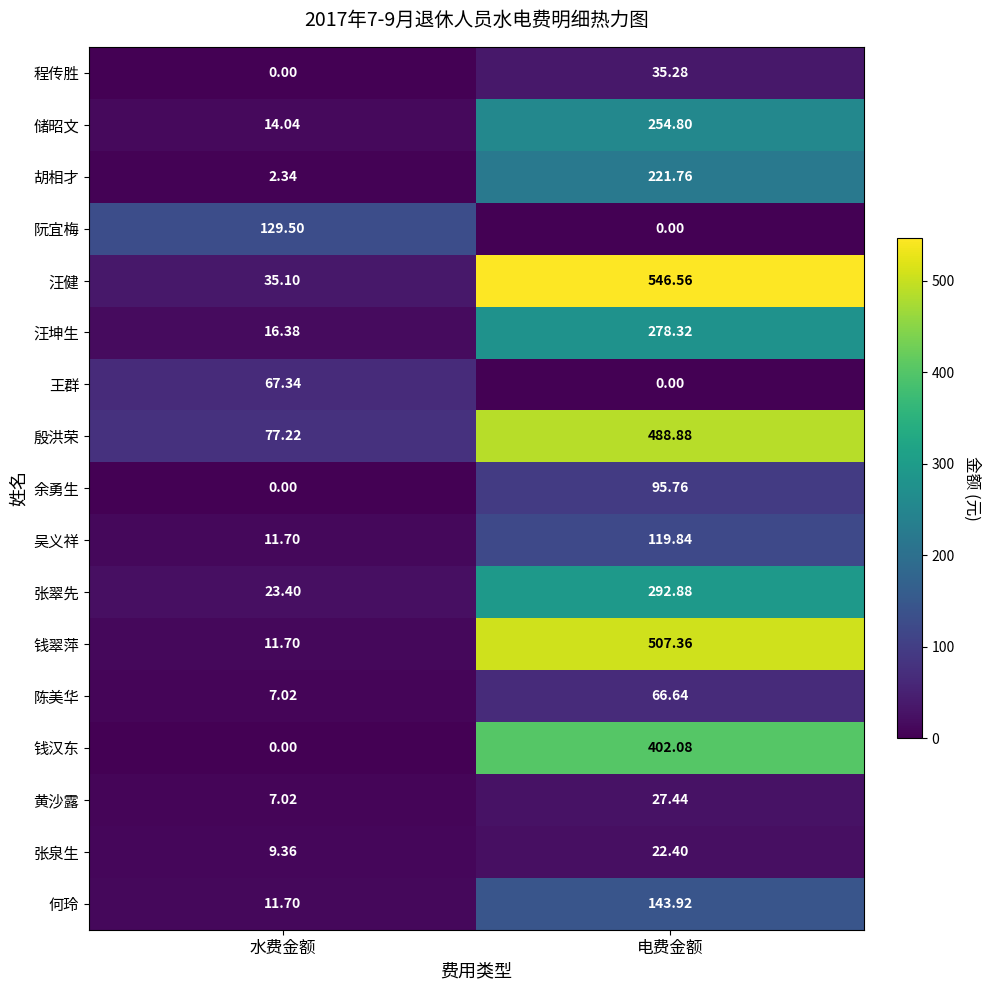

At which label does 阮宜梅 first exceed 129?

水费金额